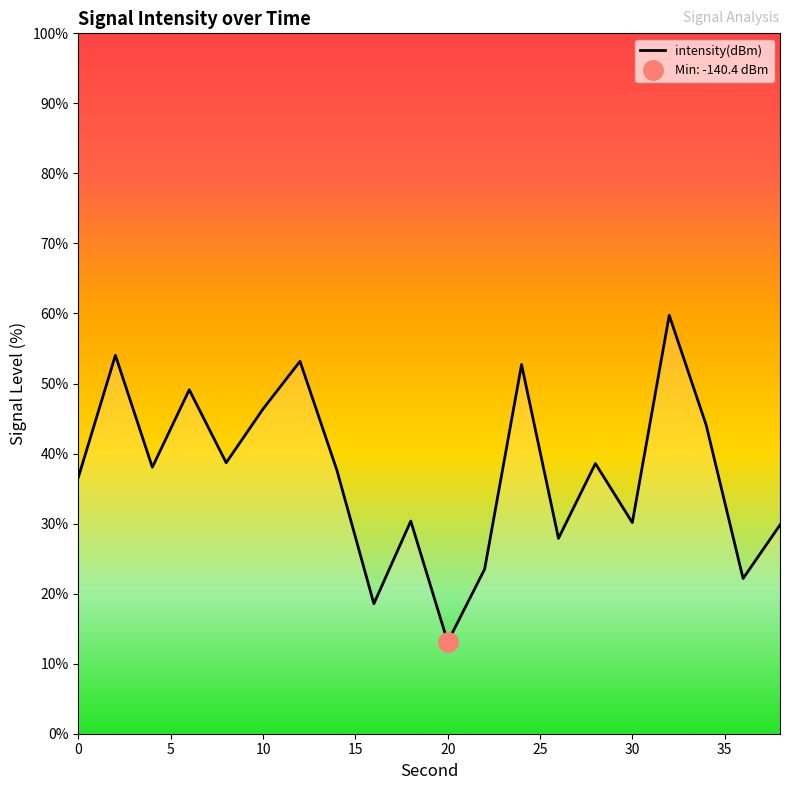

How many lines are shown in the chart?

1